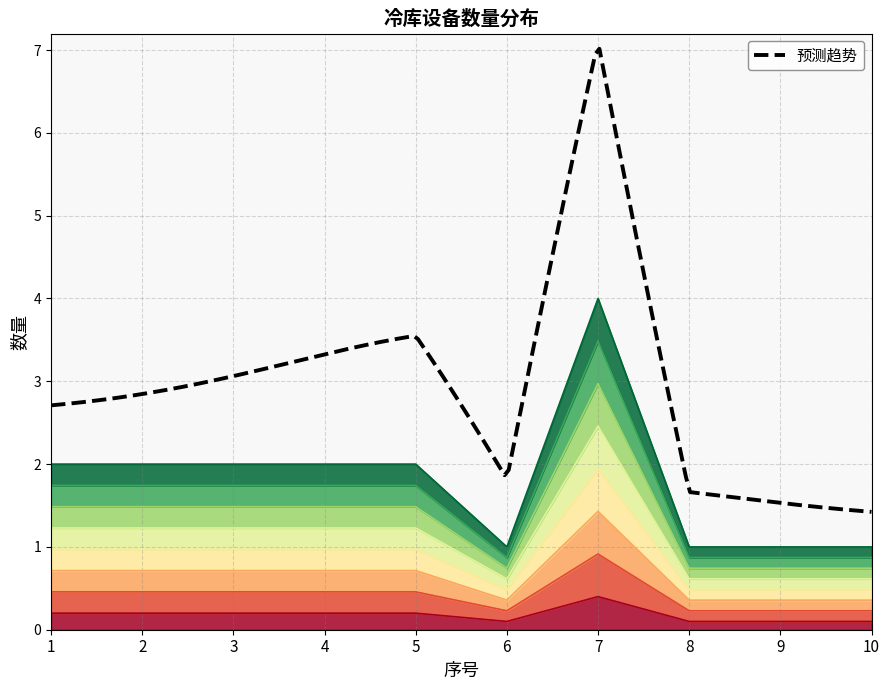

Rank the categories by value from highest to lowest.

7, 1, 2, 3, 4, 5, 6, 8, 9, 10